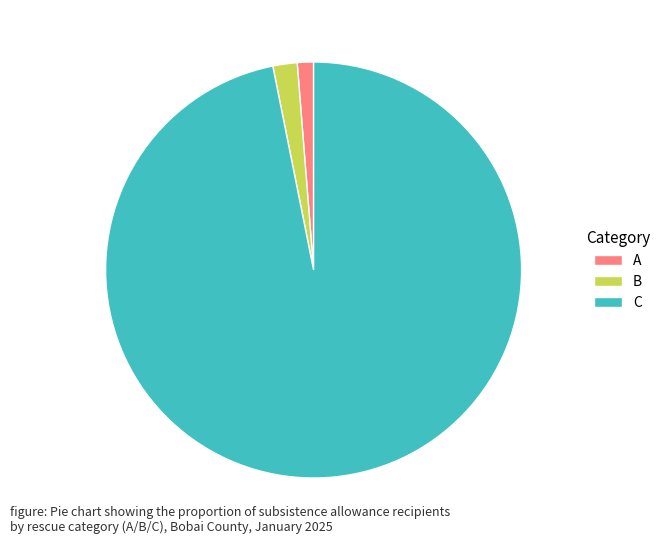

Is the sum of C and B greater than half?

Yes